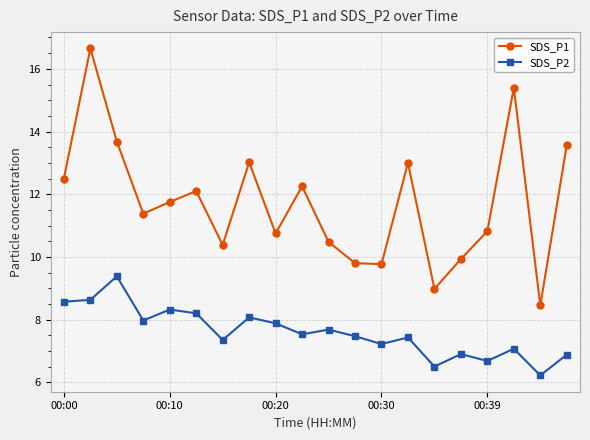

True or false: SDS_P2 and SDS_P1 intersect in this chart.

False